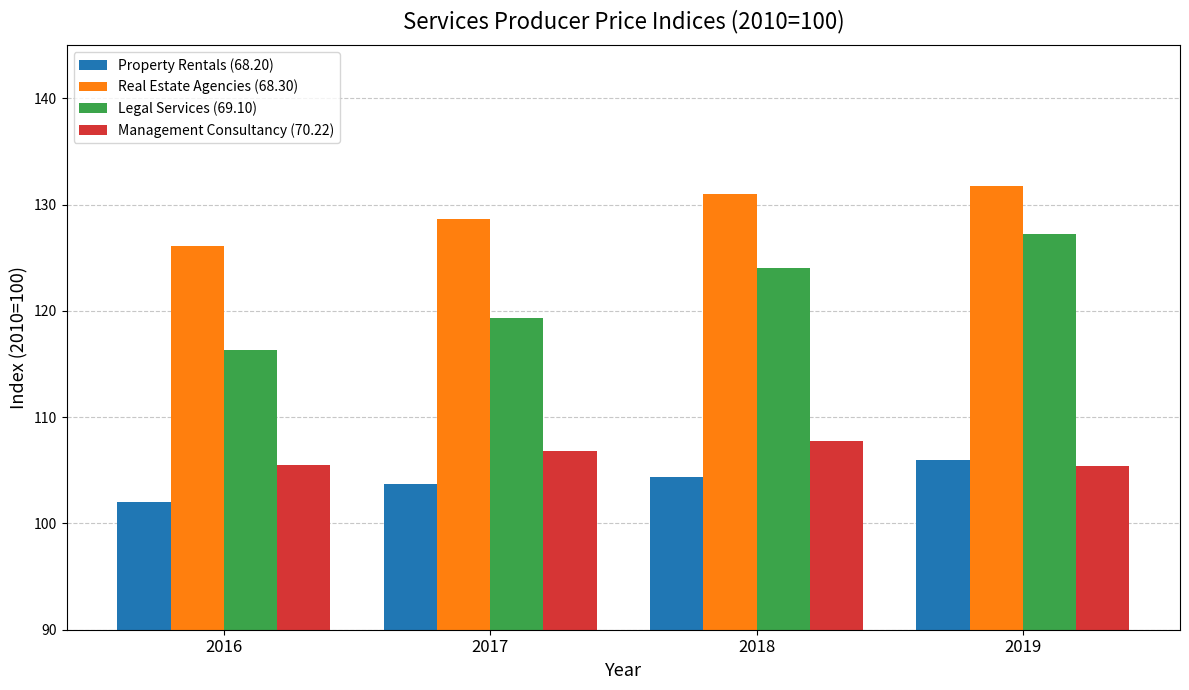

At how many categories does at least one series exceed 125?

4